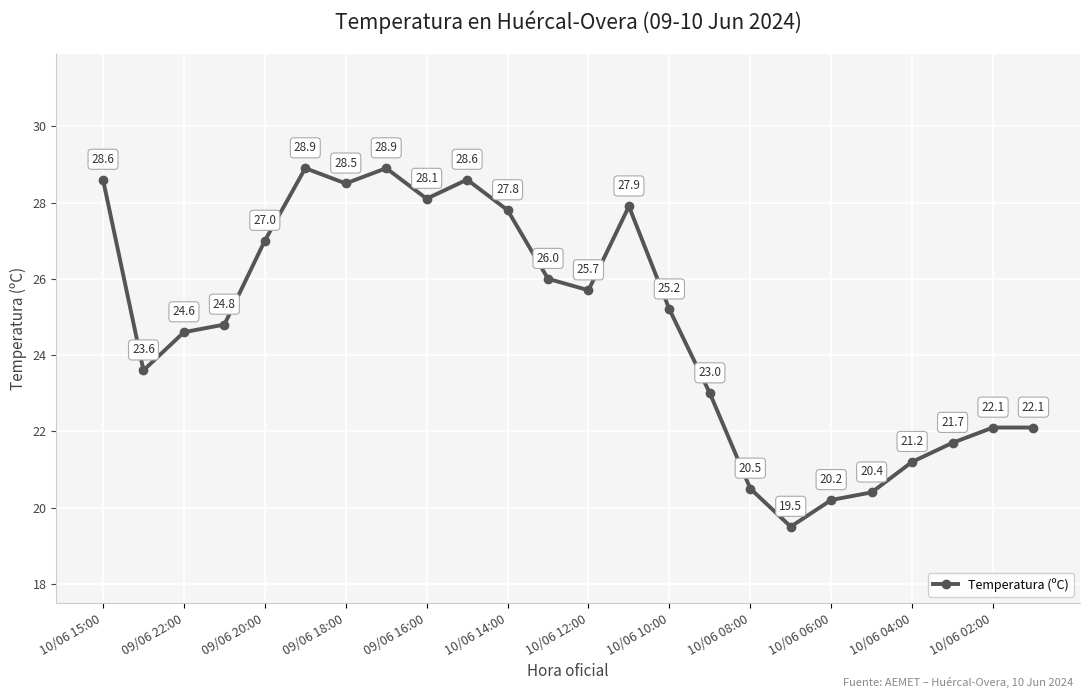

True or false: the data has more than 0 interior local peaks.

True